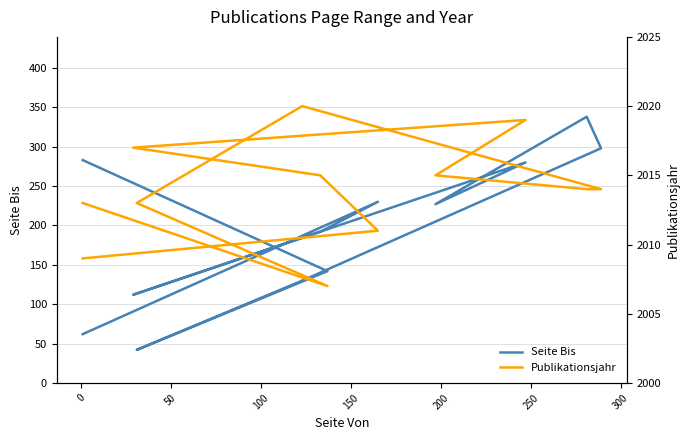

How many values in the Seite Bis series exceed 227?

5